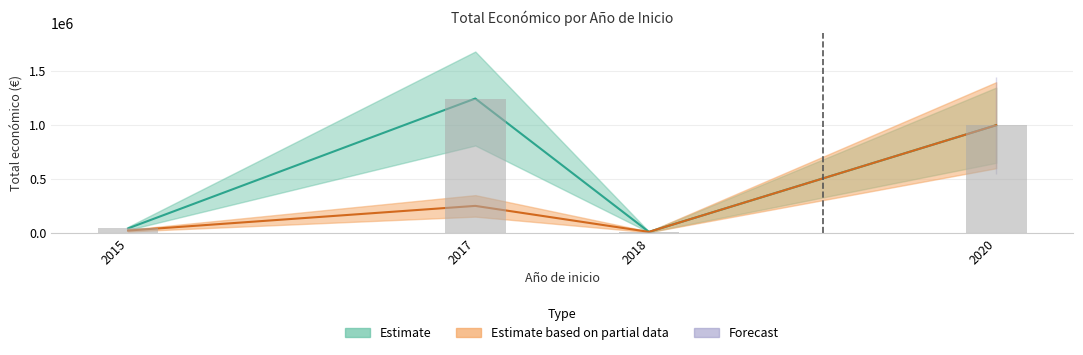

Does the chart contain any negative values?

No